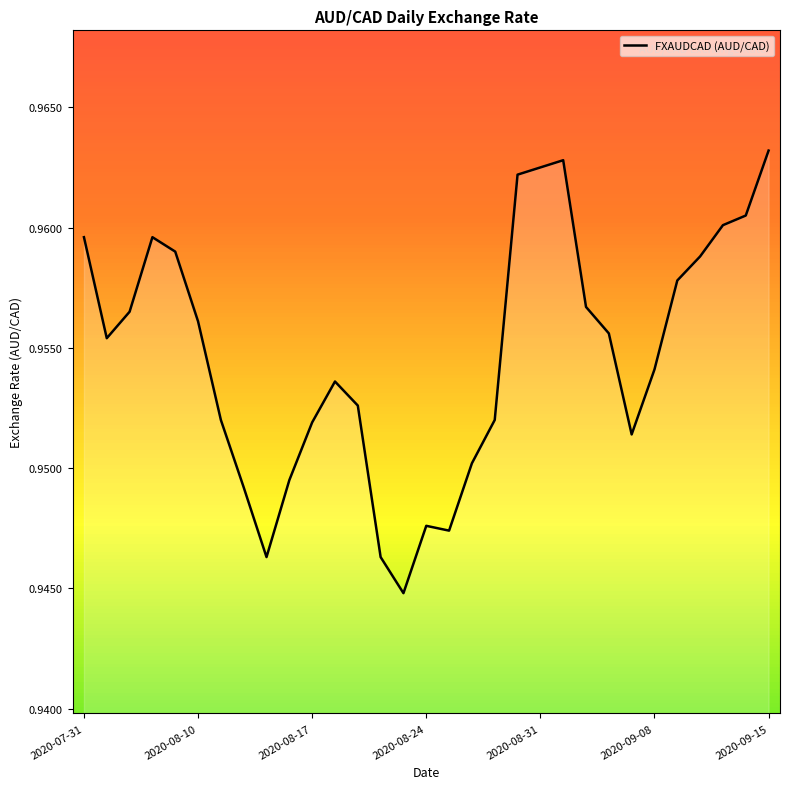

How many interior local peaks (higher than both neighbors) does the data have?

4